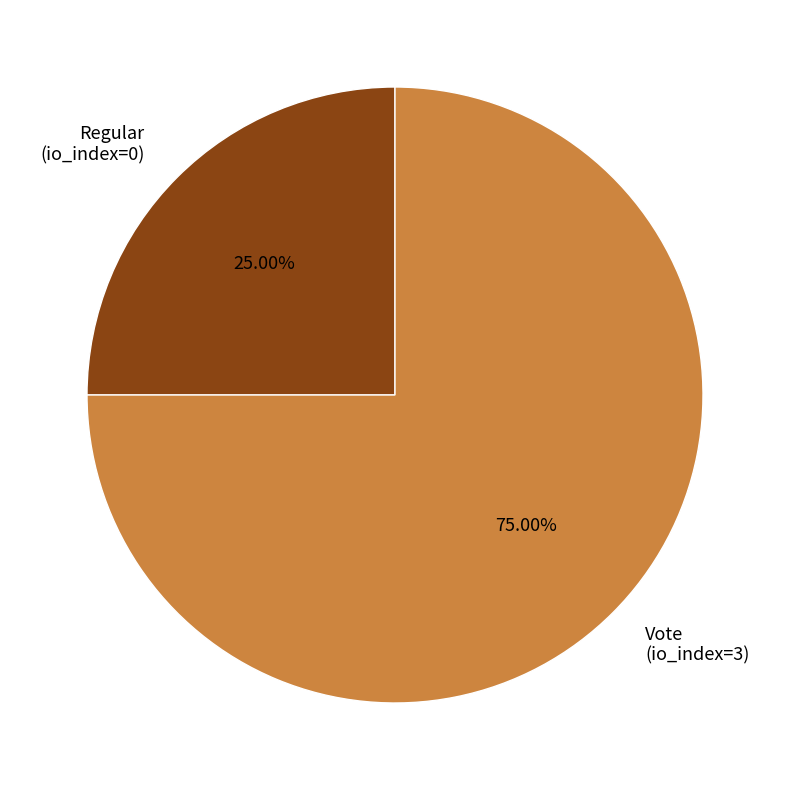

Count the number of slices in the pie.

2